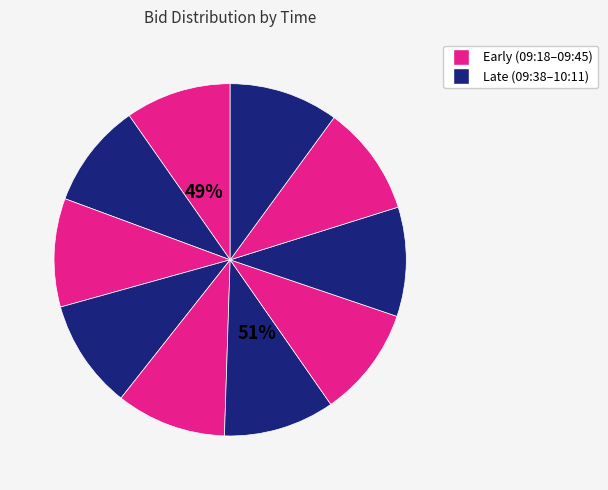

How many segments does this pie chart have?

10